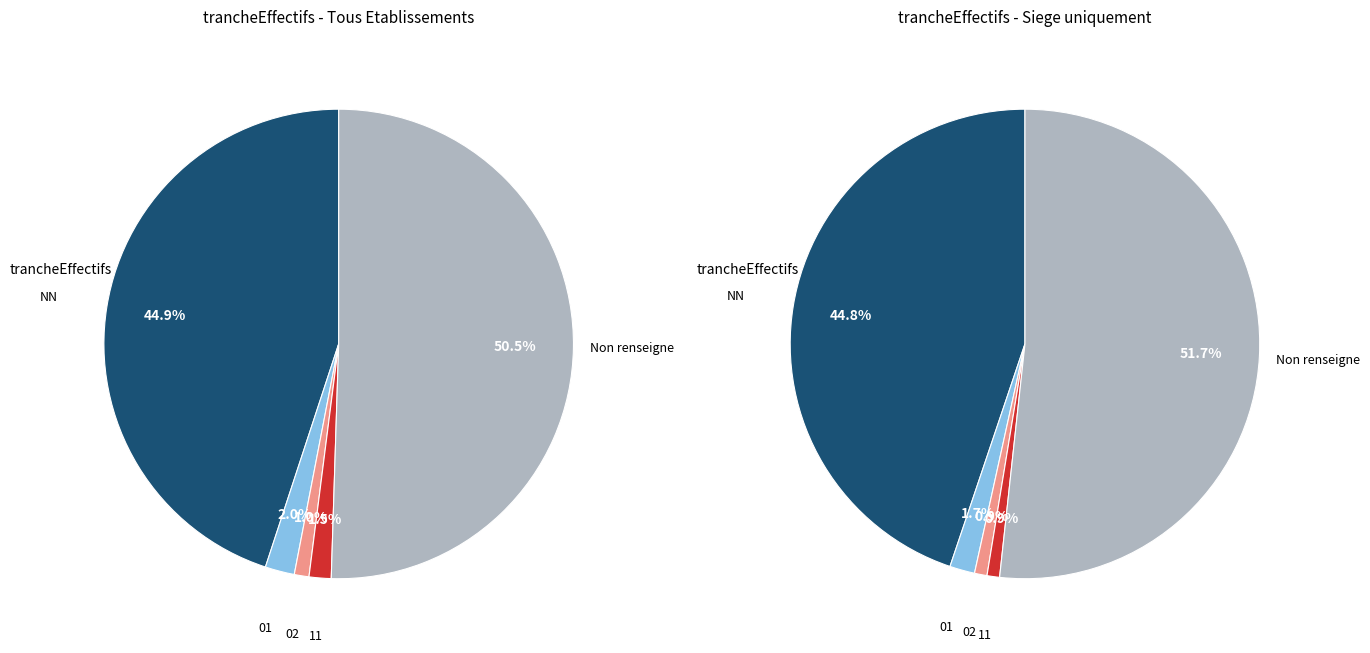

Approximately how many times larger is the value at NN compared to 02?

44.5